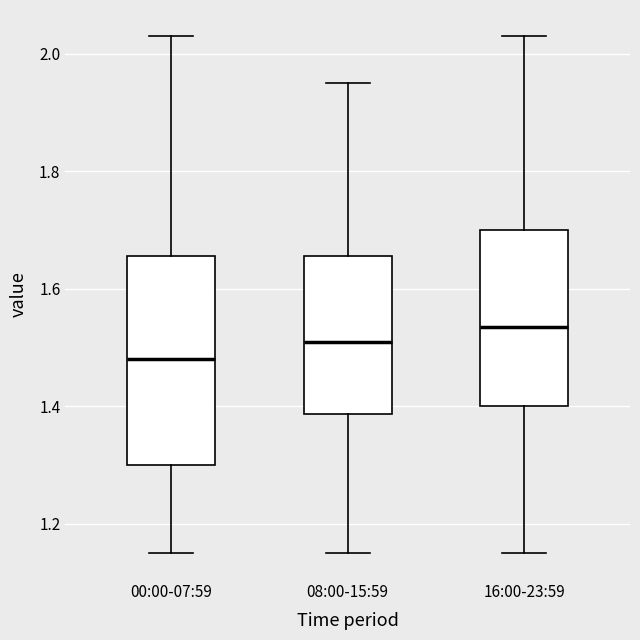

Where is the lower edge of the box for 08:00-15:59 on the y-axis? The values are not printed on the chart, so give them approximately, as read against the axis.

1.38